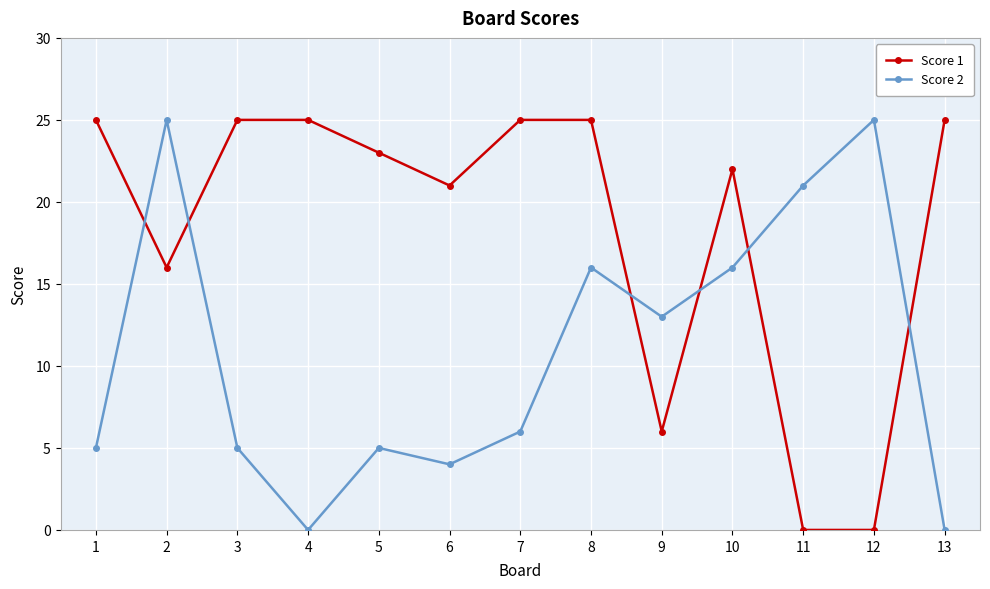

Reading left to right, what are all the values shown in this chart?

Score 1: 25	16	25	25	23	21	25	25	6	22	0	0	25
Score 2: 5	25	5	0	5	4	6	16	13	16	21	25	0